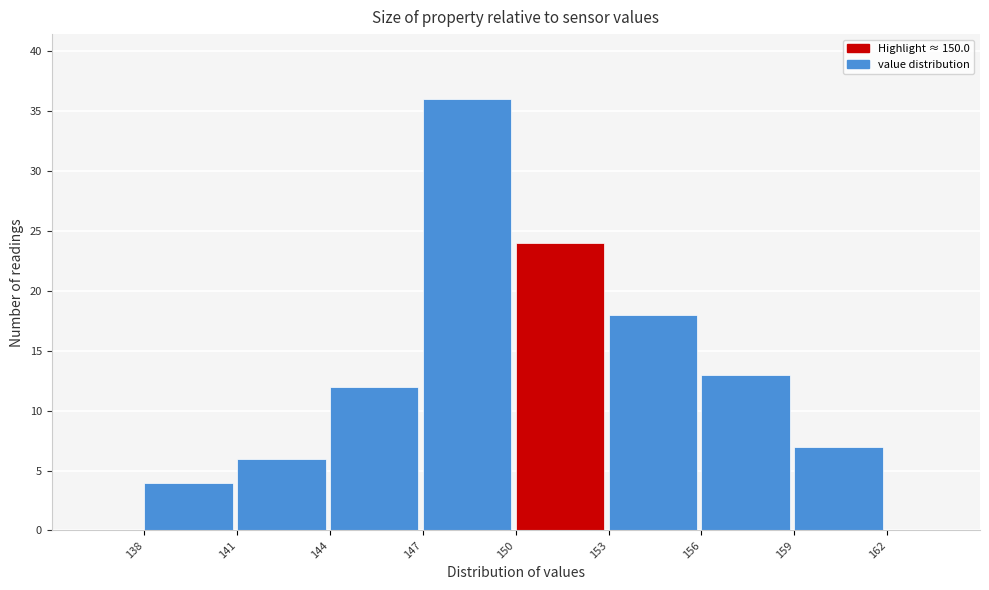

How tall is the bar that spans 150 to 153 on the x-axis? The values are not printed on the chart, so give them approximately, as read against the axis.

24